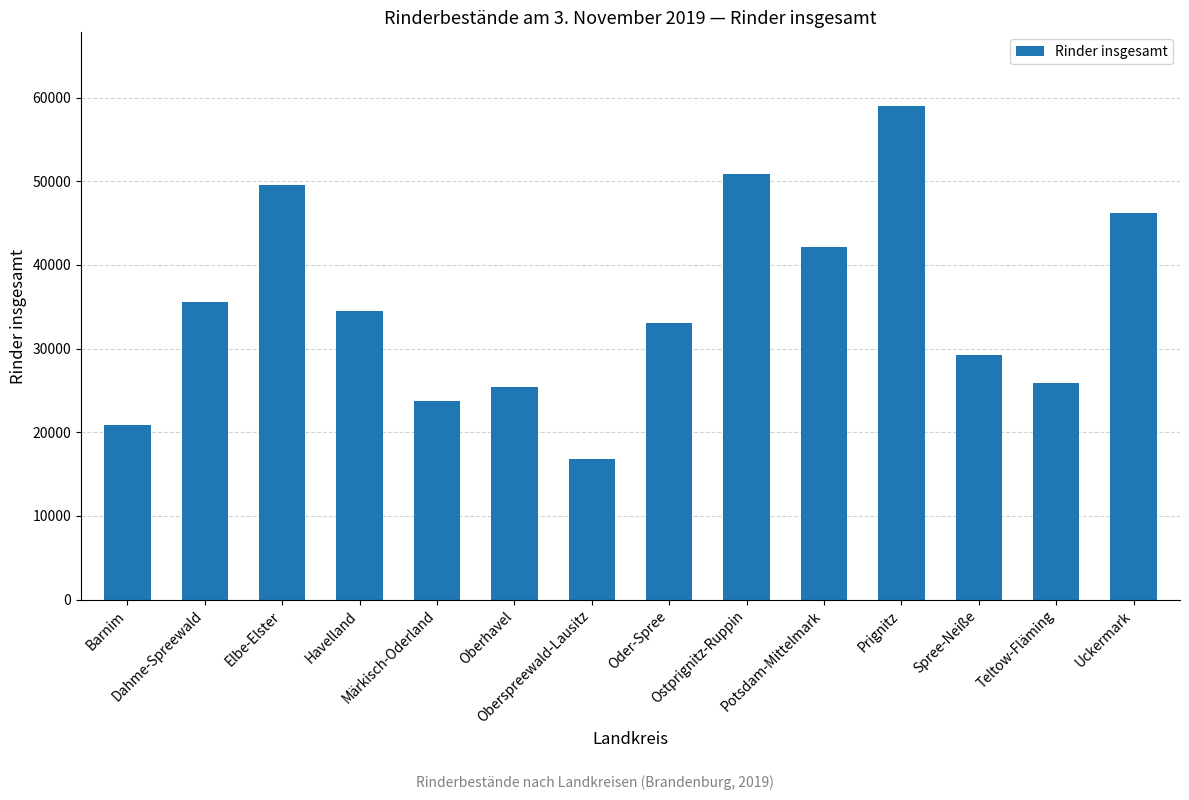

What is the difference between the maximum and minimum values?

42166